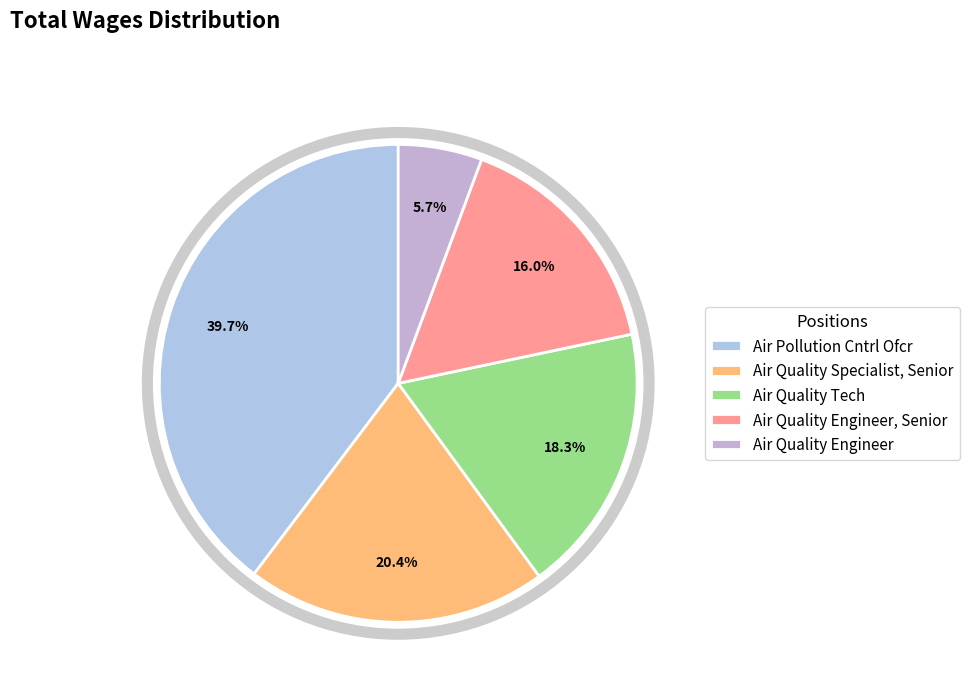

How many segments does this pie chart have?

5